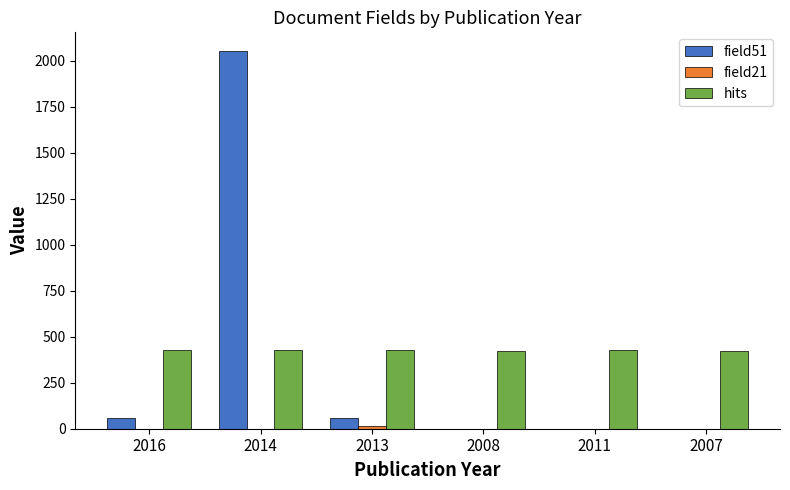

Is the value of hits at 2013 greater than the value of field51 at 2011?

Yes